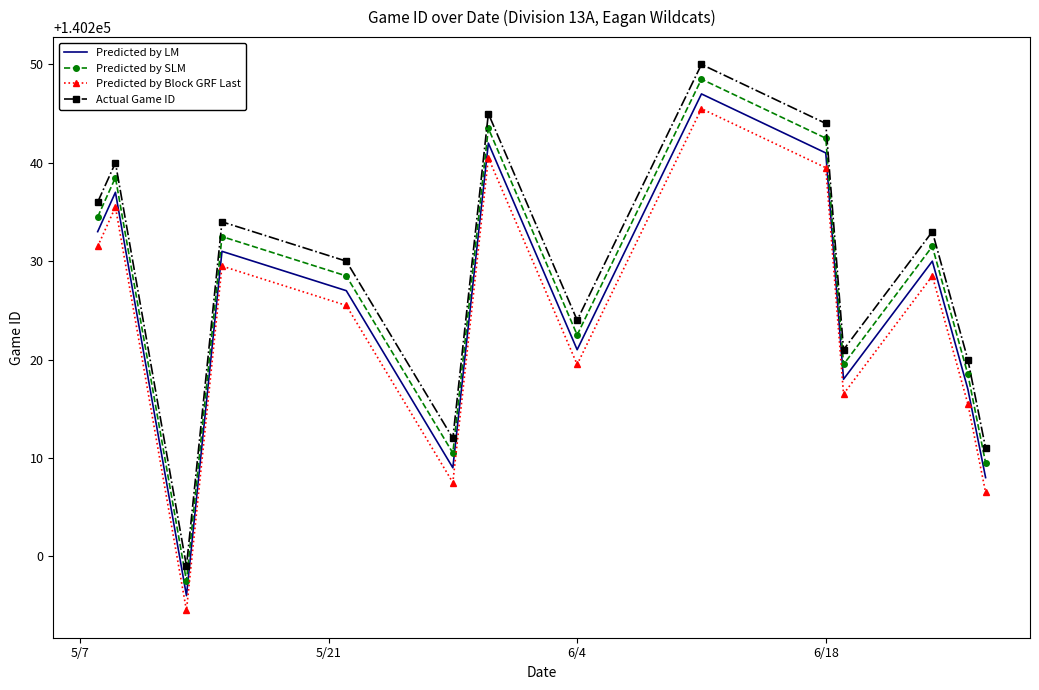

What is the sum of all Predicted by SLM values?

1963178.0